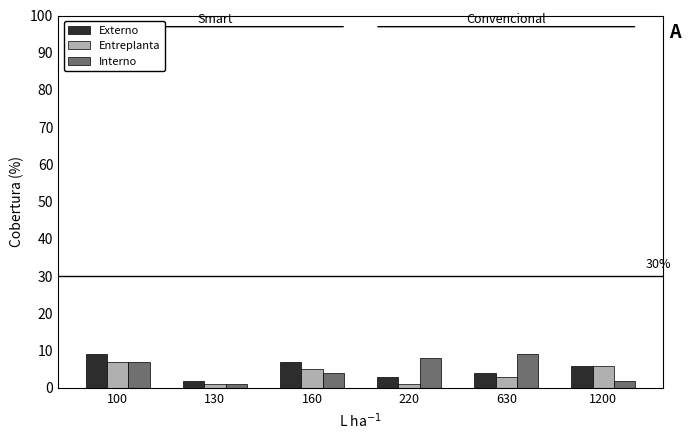

Is it true that Interno equals 1 at 130?

True